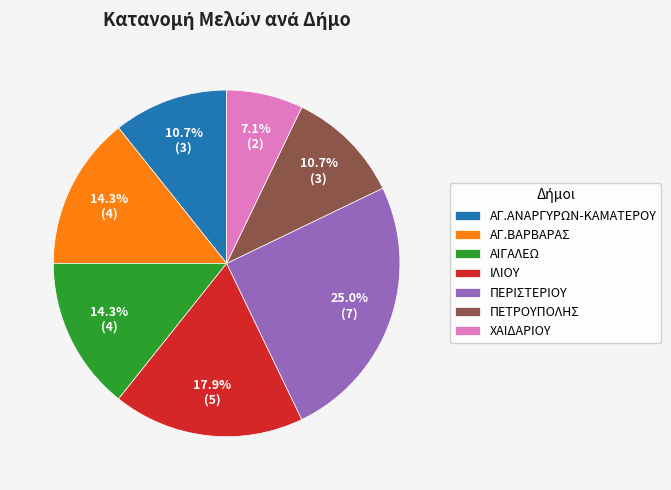

To the nearest percent, what is the difference between the ΑΓ.ΒΑΡΒΑΡΑΣ and ΑΓ.ΑΝΑΡΓΥΡΩΝ-ΚΑΜΑΤΕΡΟΥ slice percentages?

4%